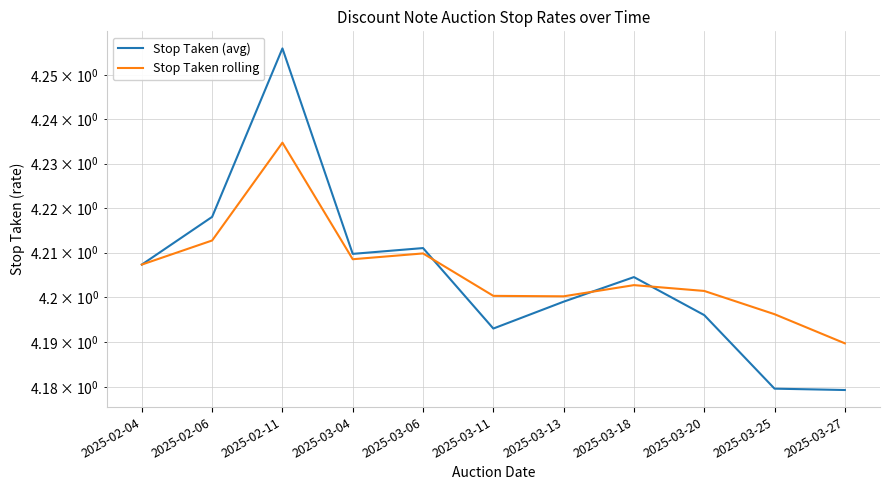

At which category does the chart reach its minimum across all series?

2025-03-27